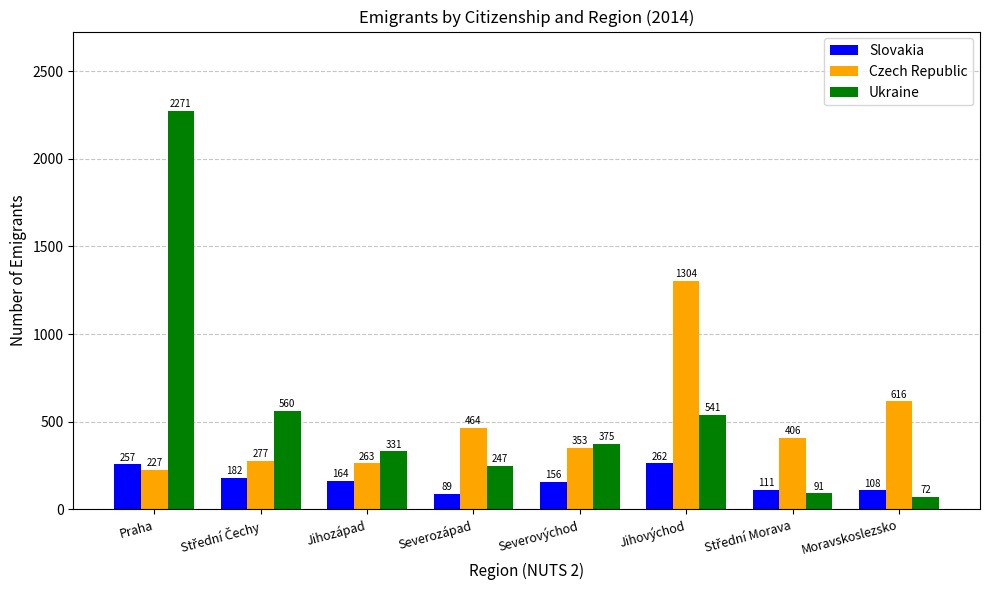

Which series changed the most between Praha and Moravskoslezsko?

Ukraine